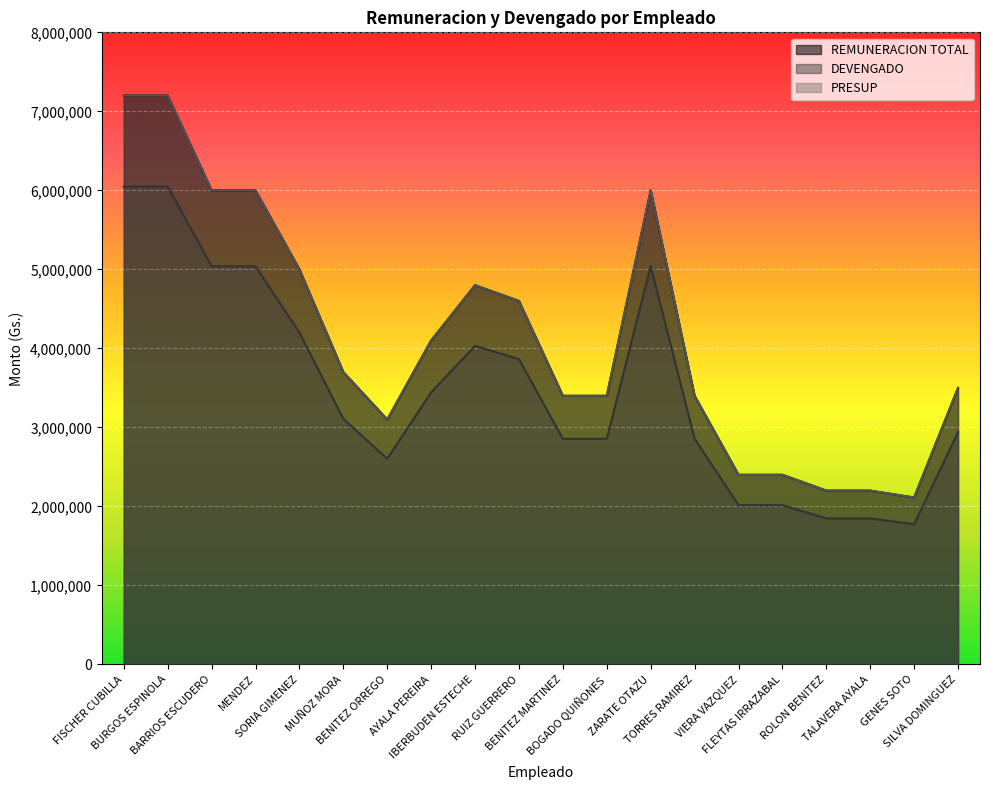

At which label does PRESUP first exceed 3700000?

FISCHER CUBILLA